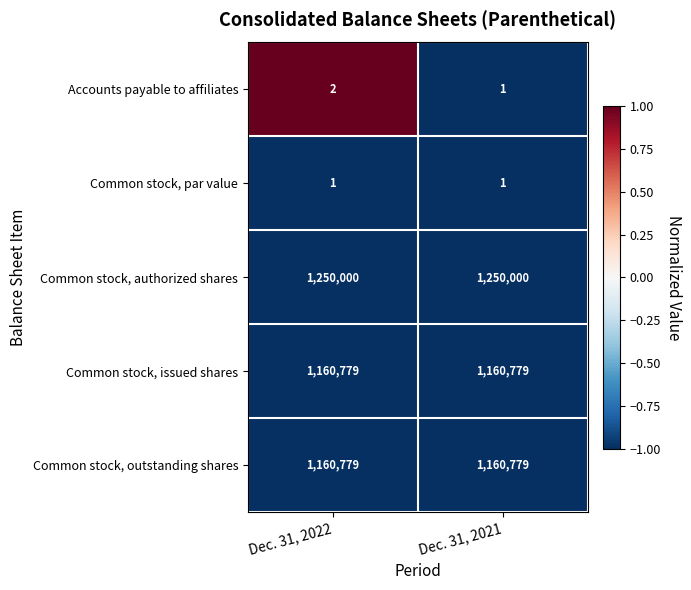

At which label is Accounts payable to affiliates closest to 1?

Dec. 31, 2021